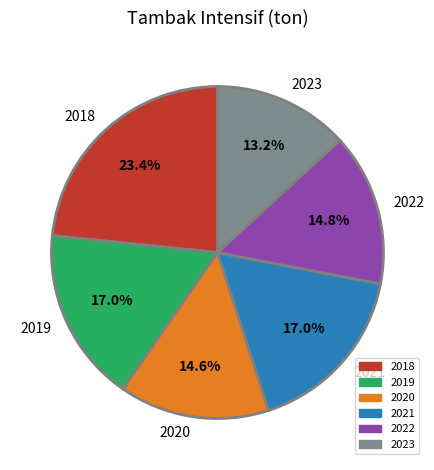

To the nearest percent, what percentage of the pie is 2019?

17%